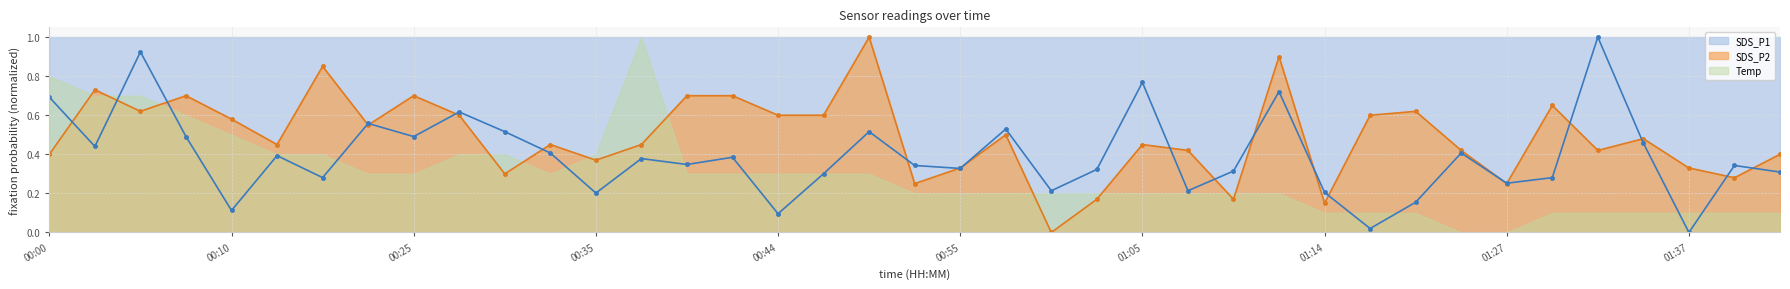

True or false: SDS_P2 has more than 0 points higher than both neighbors.

True